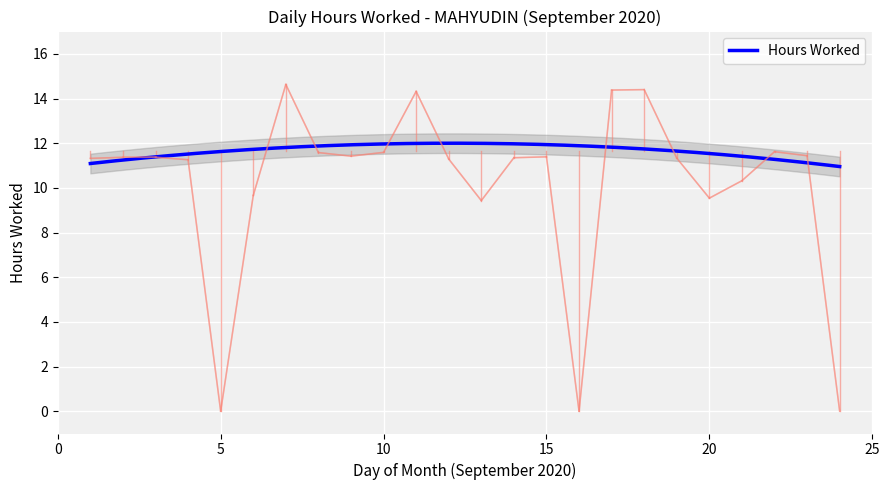

List the labels in order of value, largest first.

7, 18, 17, 11, 22, 10, 8, 23, 9, 15, 2, 3, 14, 19, 1, 12, 4, 21, 6, 20, 13, 5, 16, 24